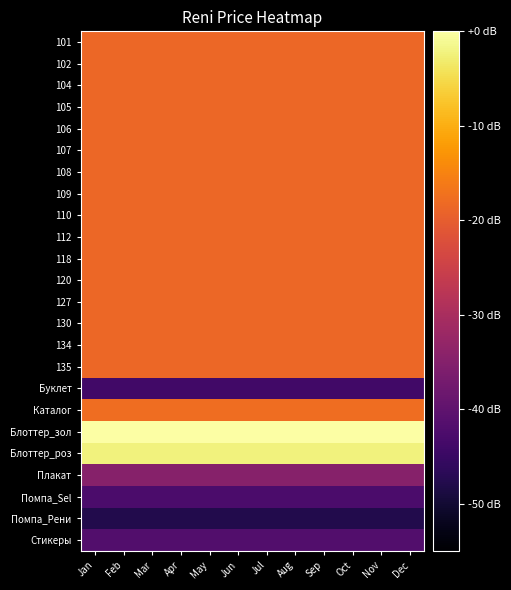

Which label corresponds to the smallest value in the chart?

Jan